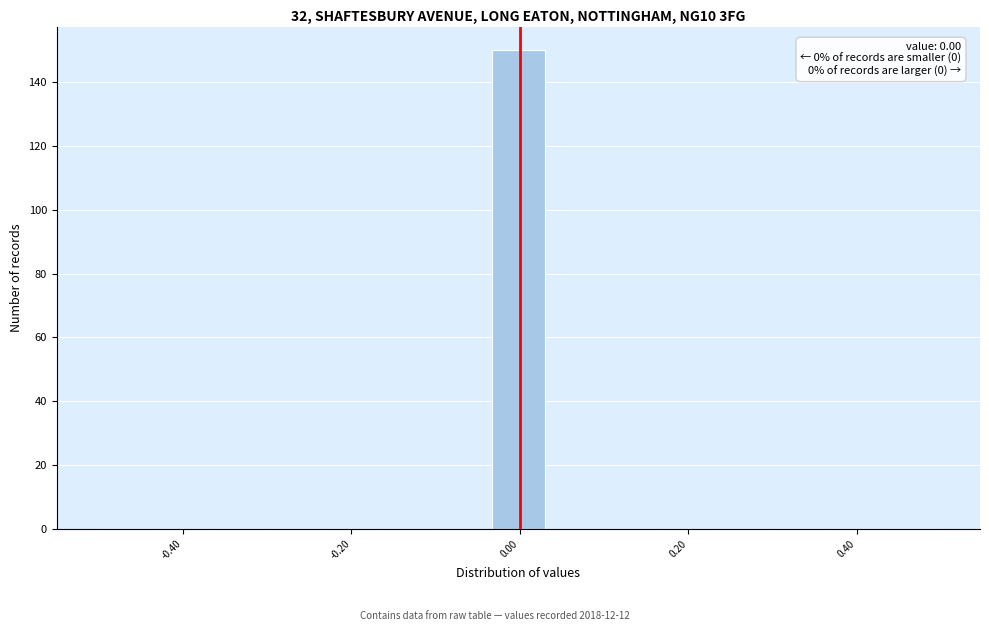

Read against the x-axis, roughly where is the centre of the tallest bar?

0.00